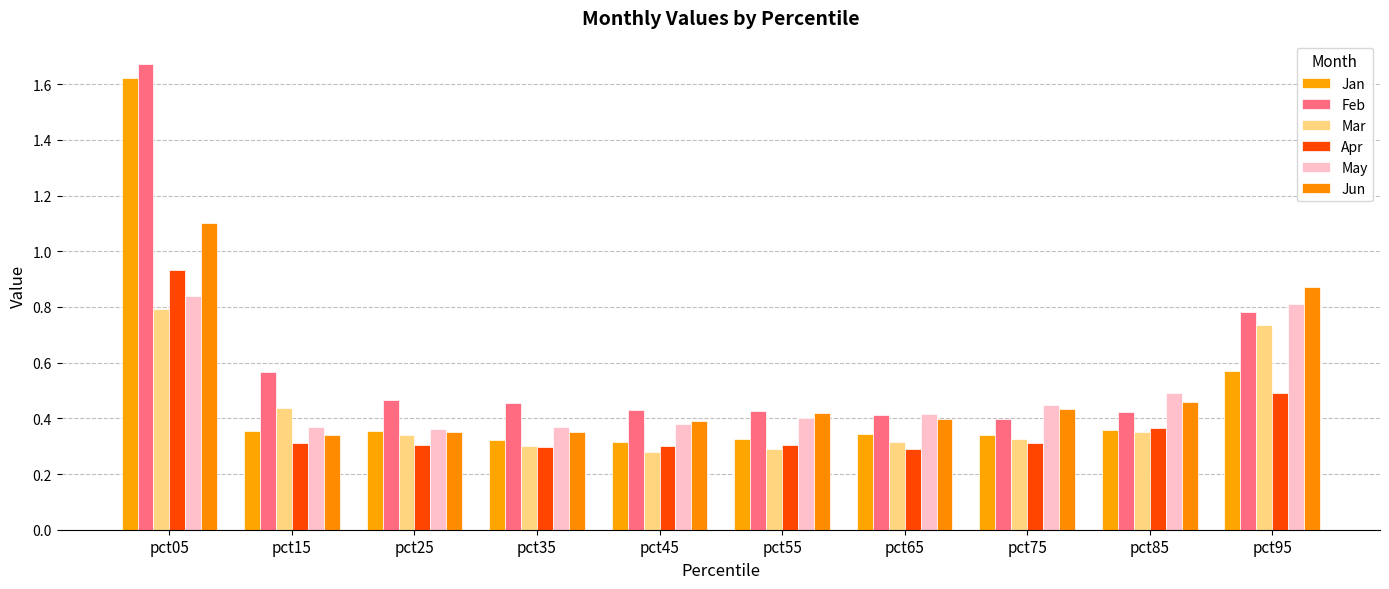

Rank the series at pct85 from highest to lowest value.

May, Jun, Feb, Apr, Jan, Mar